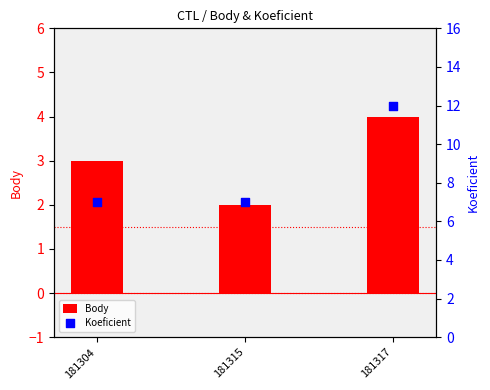

Is the value of Body at 181315 greater than the value of Koeficient at 181317?

No